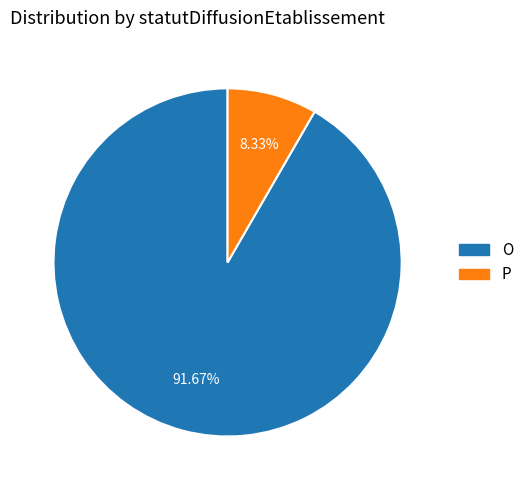

Combined, what portion of the pie is P and O?

100.0%